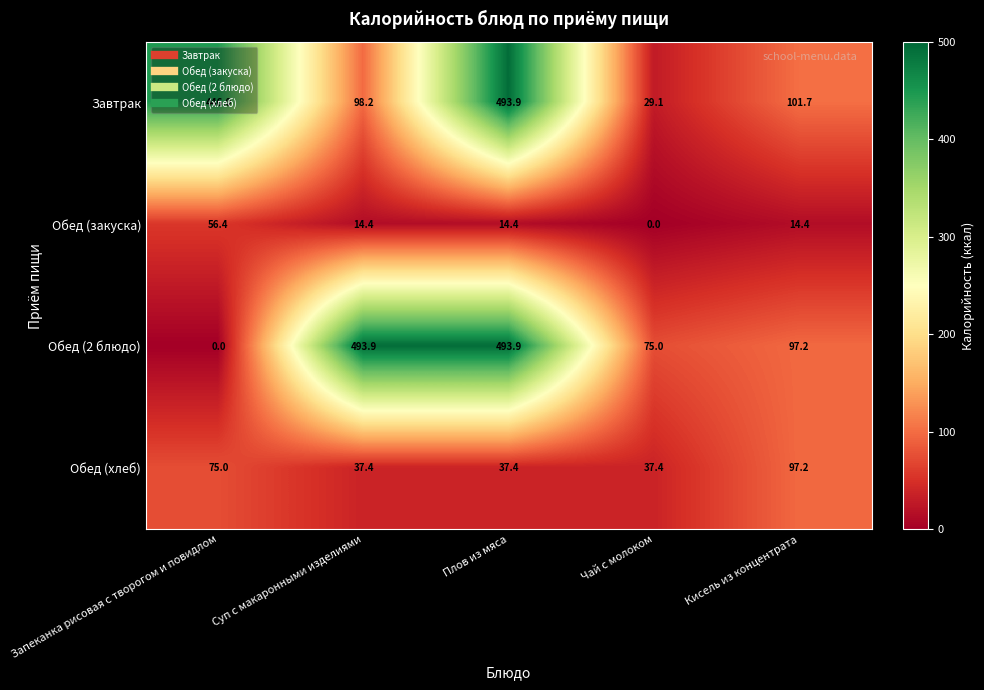

What is the difference between the second highest and minimum values in the Обед (2 блюдо) series?

493.9